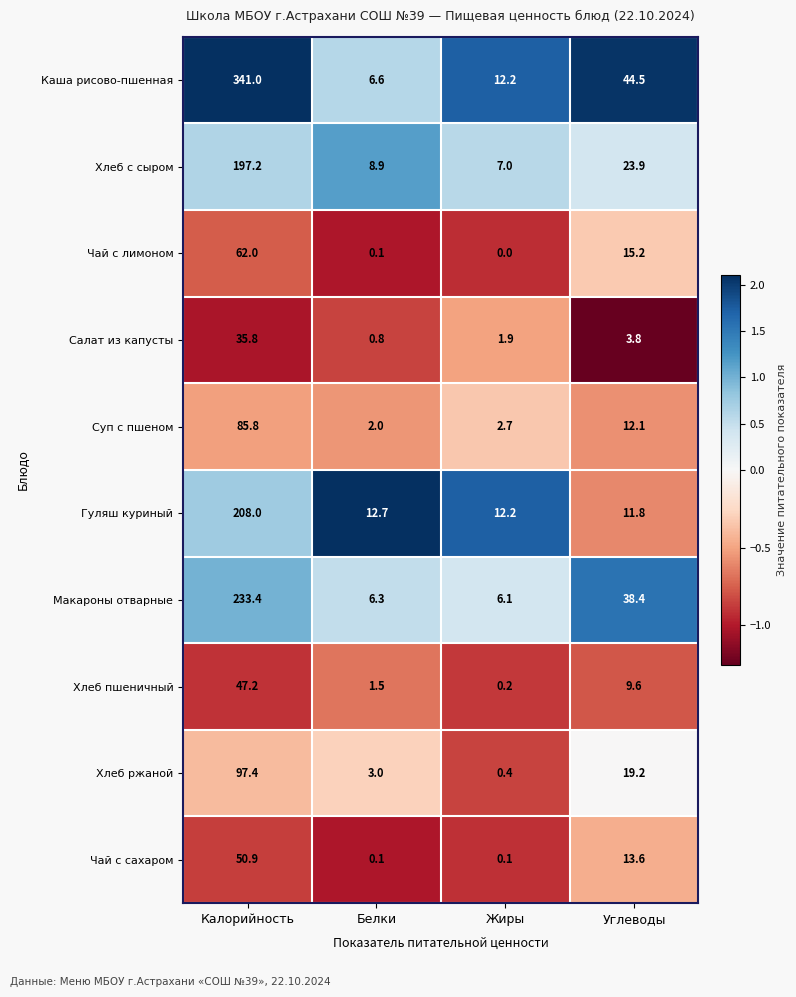

Where is Чай с сахаром nearest to the value 25?

Углеводы